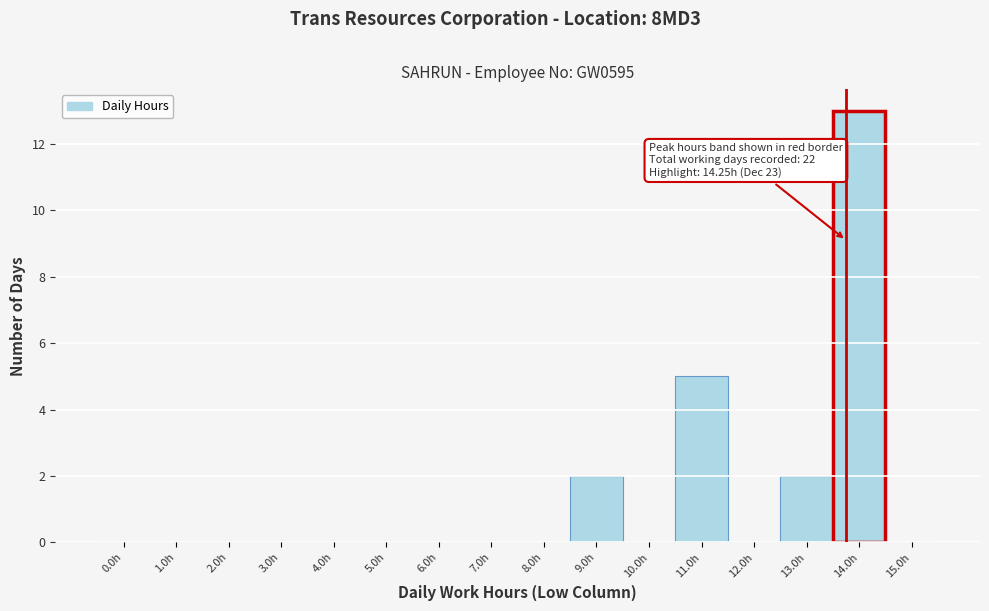

Reading left to right, extract all data points from this chart.

0.0h=0	1.0h=0	2.0h=0	3.0h=0	4.0h=0	5.0h=0	6.0h=0	7.0h=0	8.0h=0	9.0h=2	10.0h=0	11.0h=5	12.0h=0	13.0h=2	14.0h=13	15.0h=0